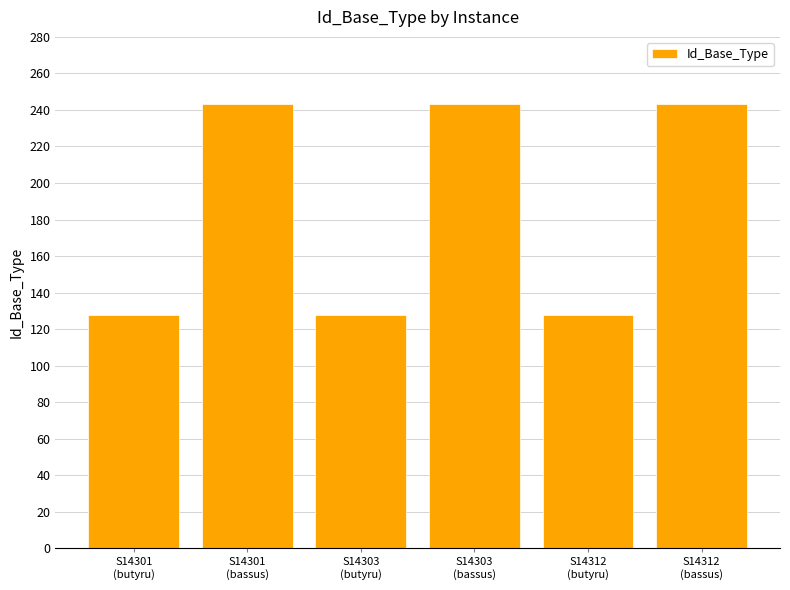

What is the difference between the values at S14312
(bassus) and S14312
(butyru)?

115